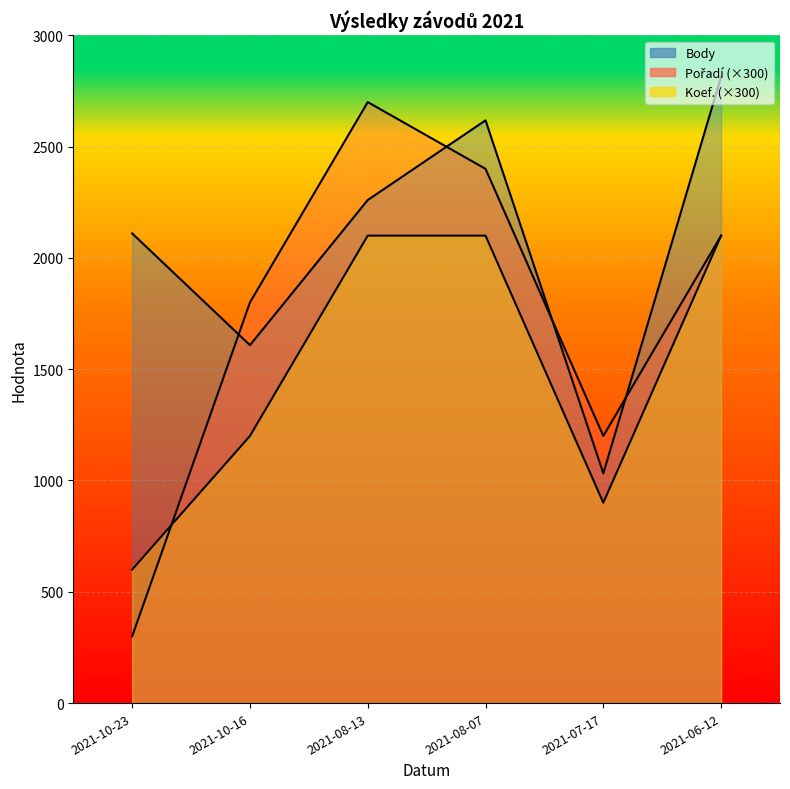

What is the label of the 2nd point from the left?

2021-10-16